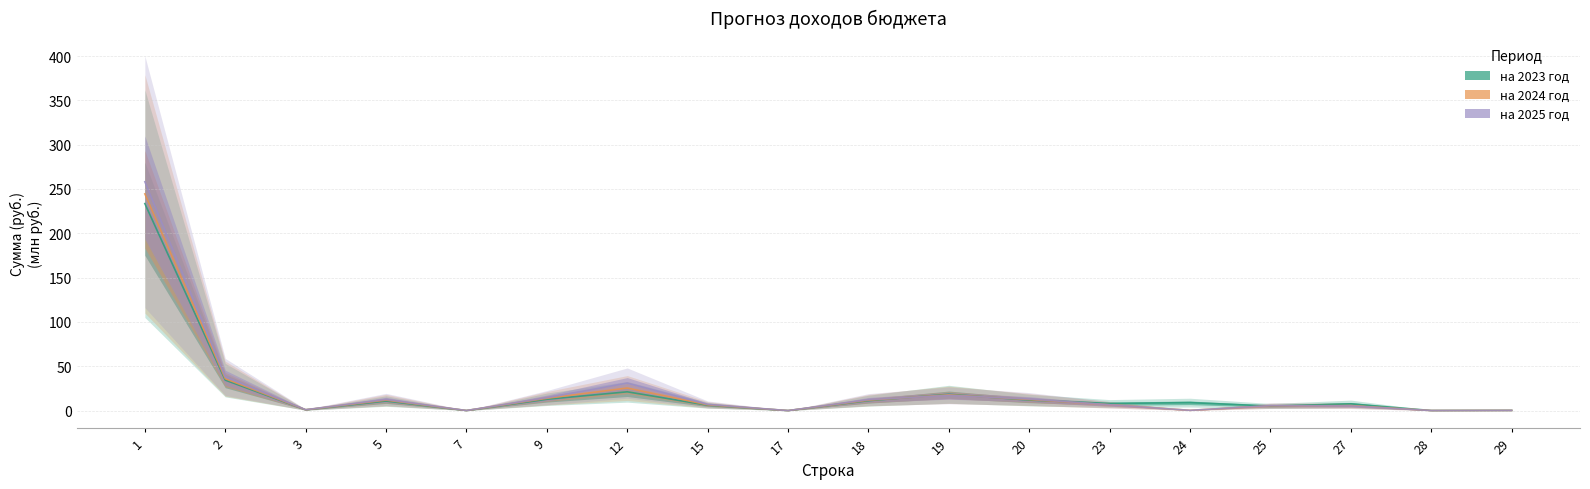

What is the difference between the second highest and minimum values in the на 2024 год series?

36.0